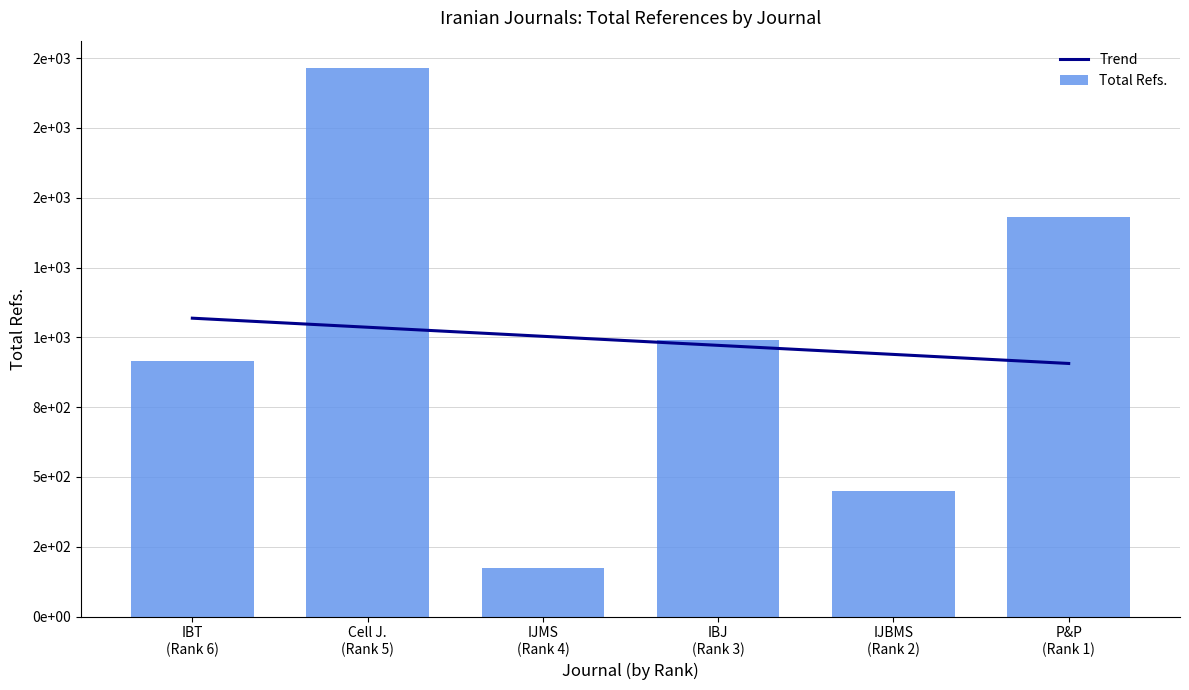

Which has a higher value, Cell Journal or Iranian Journal of Medical Sciences?

Cell Journal